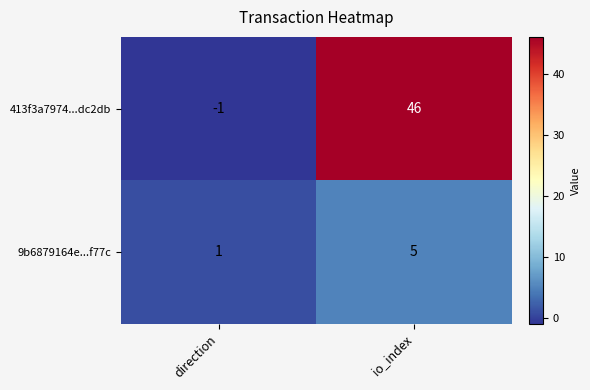

How many distinct data groups are displayed?

2